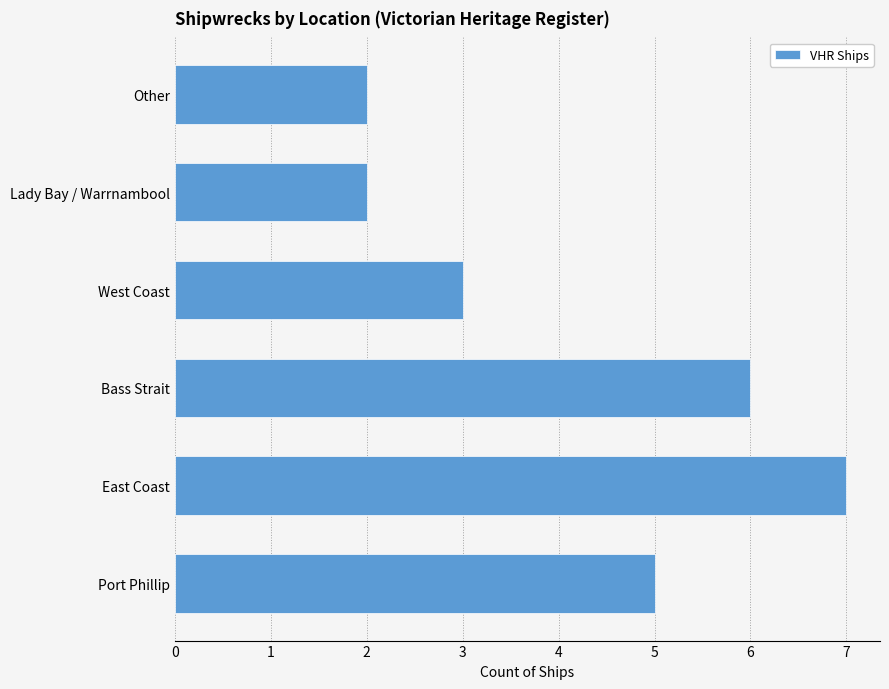

Does the chart contain any negative values?

No